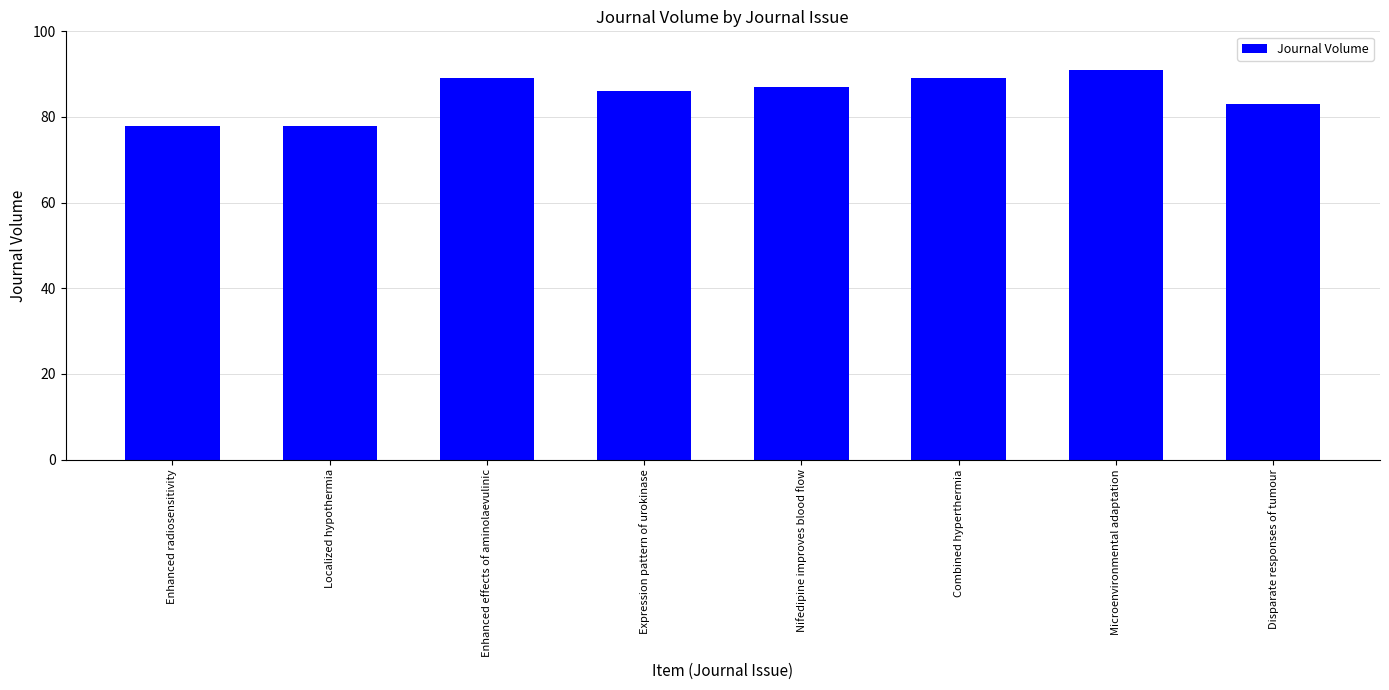

What position from the left is Combined hyperthermia?

6